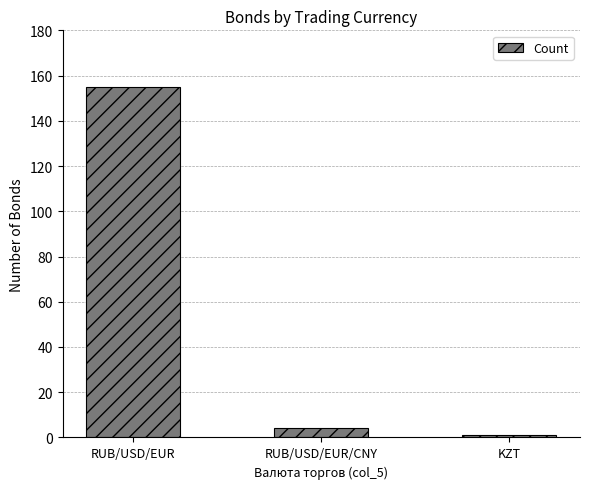

How many data points does each series have?

3